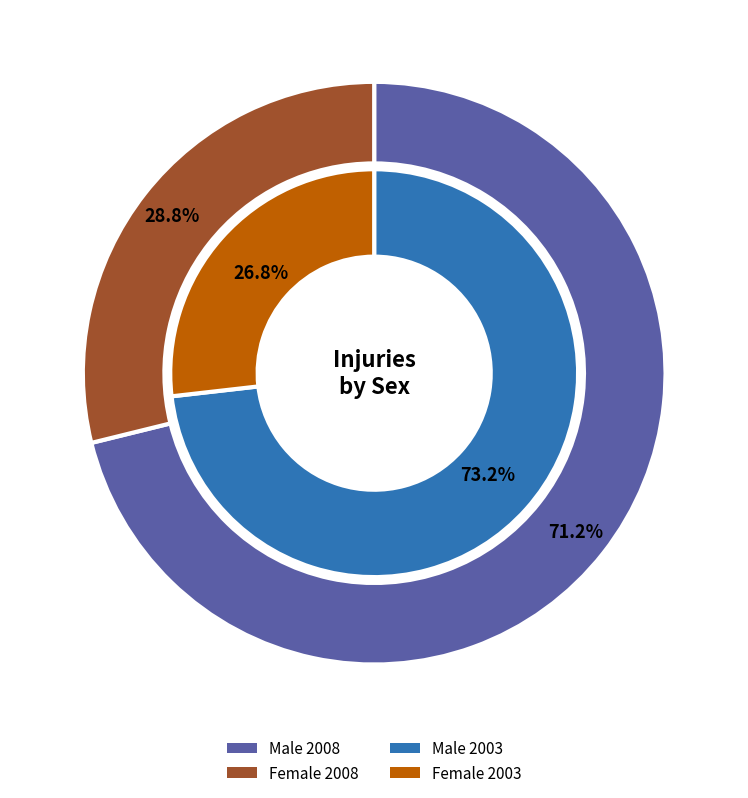

To the nearest percent, what is the combined percentage of Female and Male?

100%